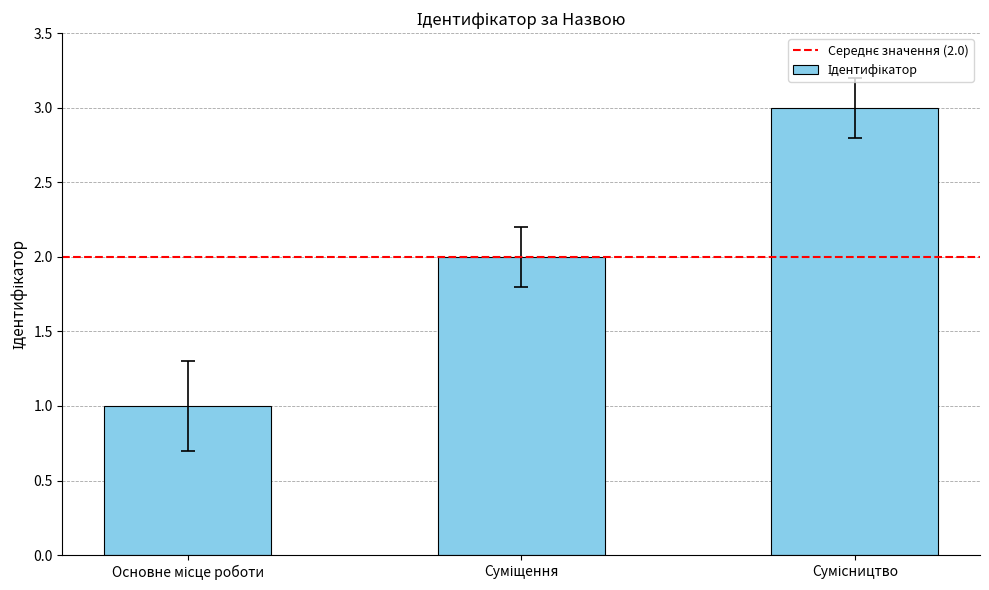

What is the sum of all values?

6